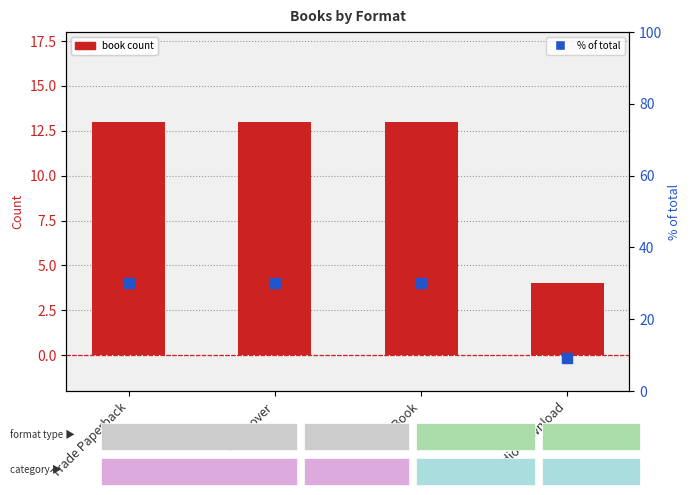

What is the difference between the maximum and minimum values in the book count series?

9.0